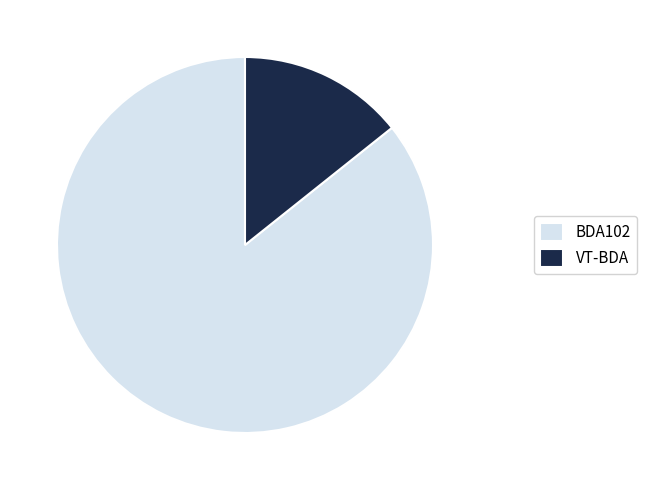

Combined, do BDA102 and VT-BDA account for over 50%?

Yes